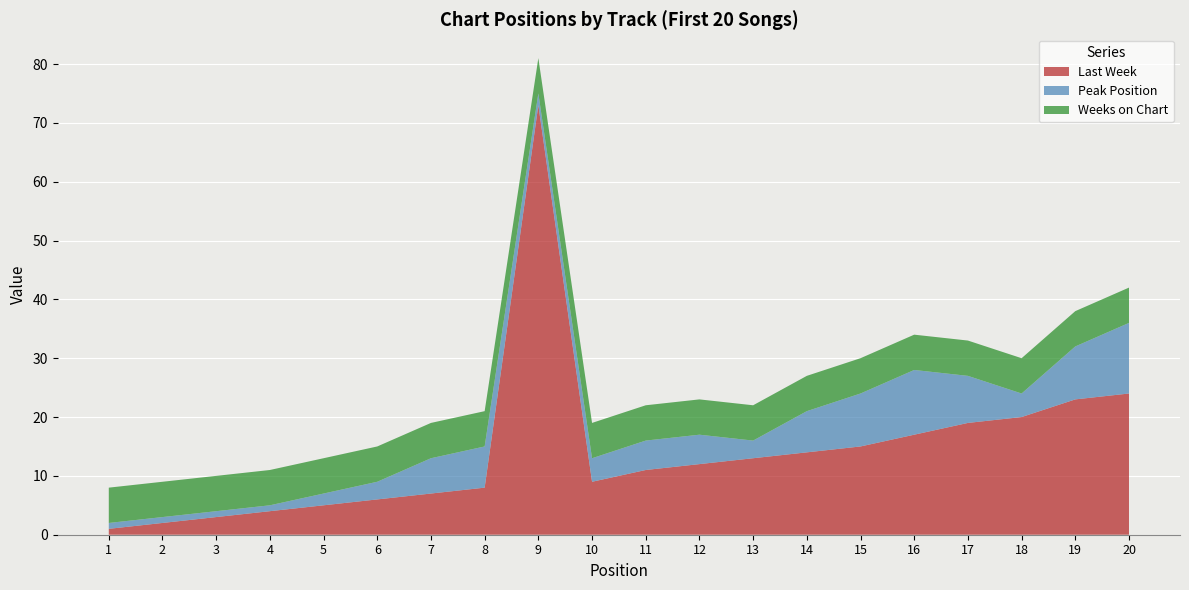

Reading left to right, list all the values displayed in this chart.

Last Week: 1=1	2=2	3=3	4=4	5=5	6=6	7=7	8=8	9=73	10=9	11=11	12=12	13=13	14=14	15=15	16=17	17=19	18=20	19=23	20=24
Peak Position: 1=1	2=1	3=1	4=1	5=2	6=3	7=6	8=7	9=2	10=4	11=5	12=5	13=3	14=7	15=9	16=11	17=8	18=4	19=9	20=12
Weeks on Chart: 1=6	2=6	3=6	4=6	5=6	6=6	7=6	8=6	9=6	10=6	11=6	12=6	13=6	14=6	15=6	16=6	17=6	18=6	19=6	20=6